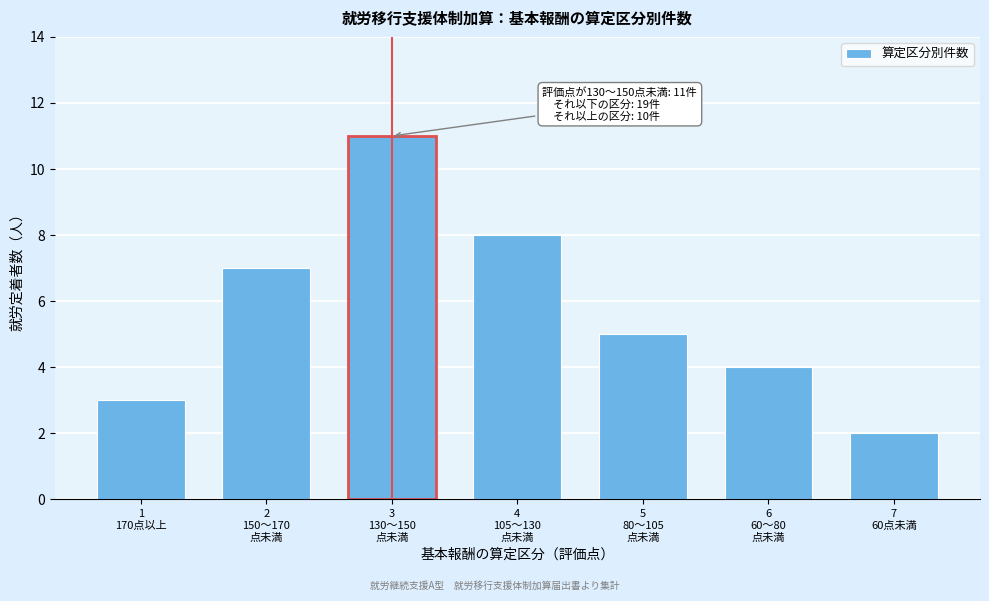

Reading right to left, extract all data points from this chart.

2	4	5	8	11	7	3